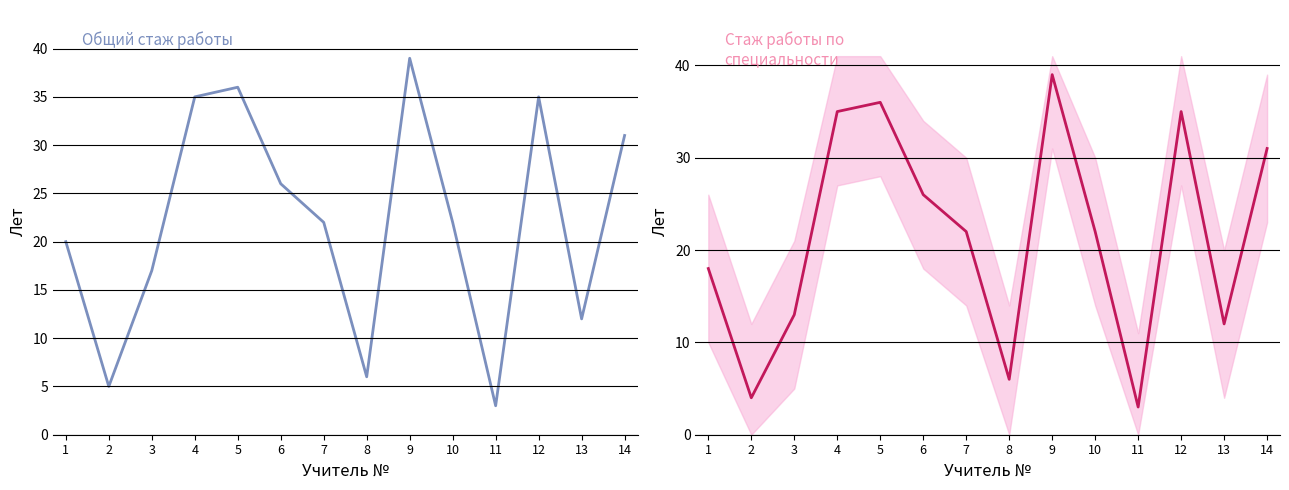

Rank the series at 5 from highest to lowest value.

Общий стаж работы, Стаж работы по специальности